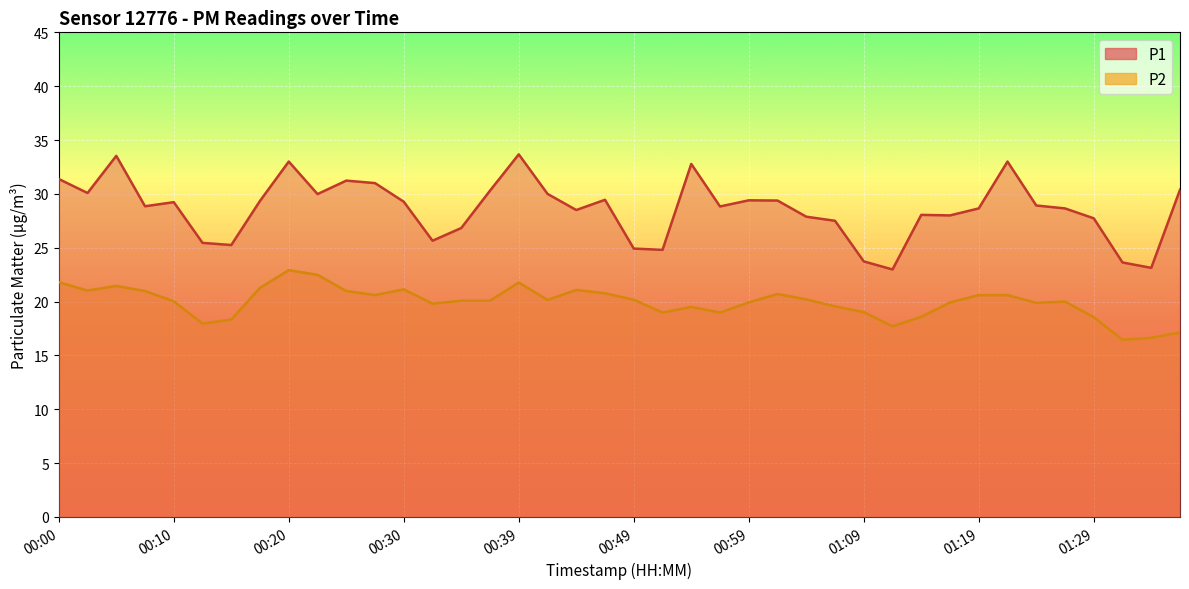

What is the label of the 3rd point from the left?

00:05